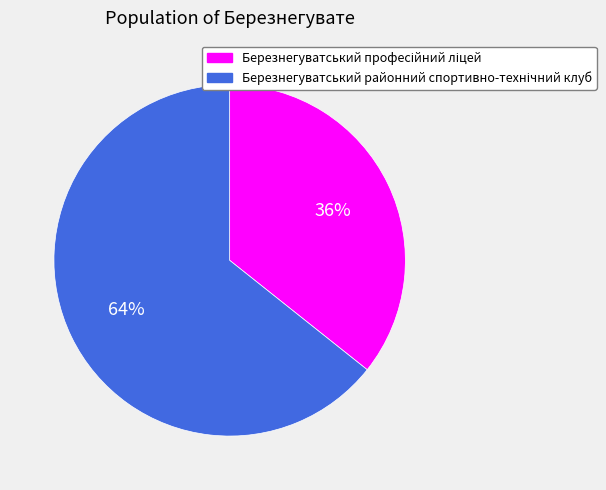

To the nearest percent, what is the average slice percentage?

50%